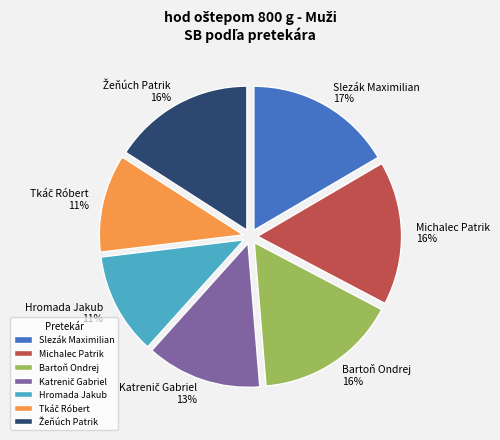

Does Michalec Patrik account for over 50% of the chart?

No